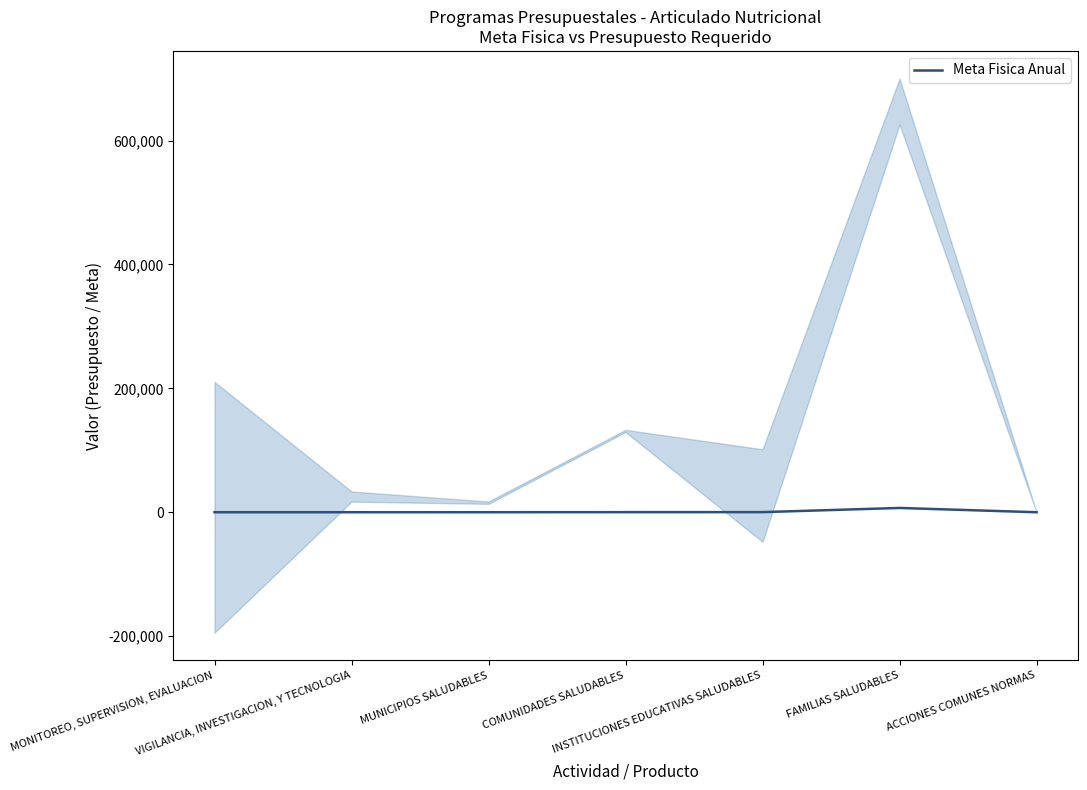

Rank the categories by value from highest to lowest.

FAMILIAS SALUDABLES, INSTITUCIONES EDUCATIVAS SALUDABLES, COMUNIDADES SALUDABLES, MUNICIPIOS SALUDABLES, MONITOREO, SUPERVISION, EVALUACION, VIGILANCIA, INVESTIGACION, Y TECNOLOGIA, ACCIONES COMUNES NORMAS